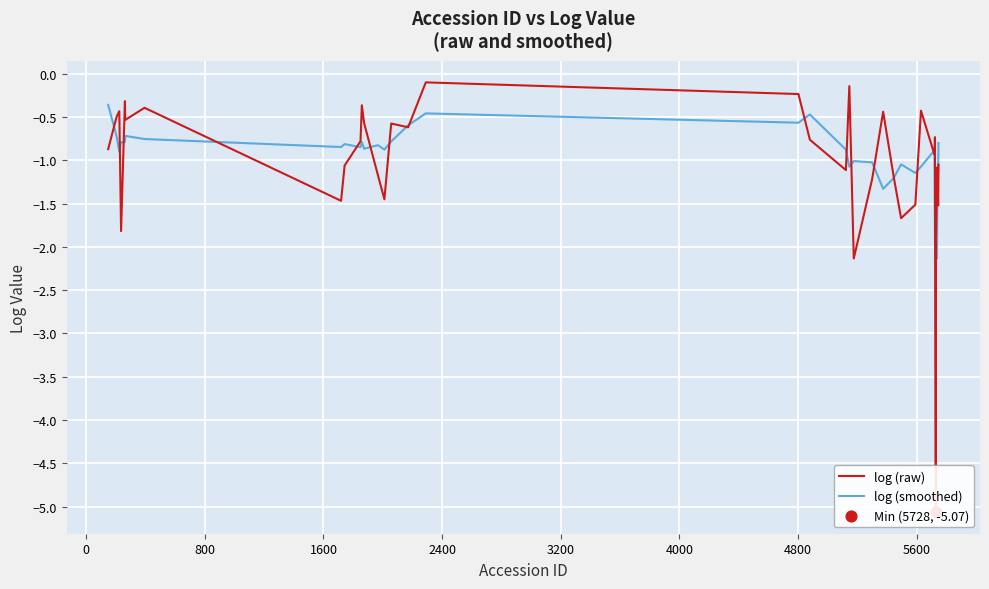

Which series has the largest total across all categories?

log (smoothed)